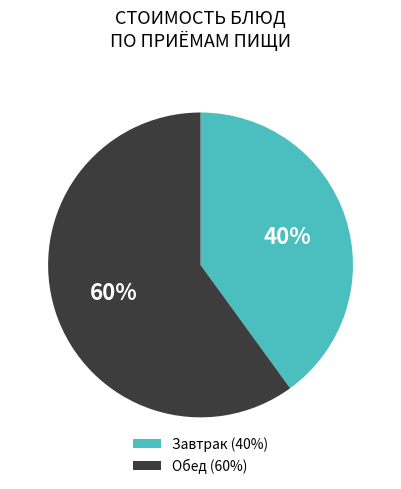

Is the sum of Обед (60%) and Завтрак (40%) greater than half?

Yes